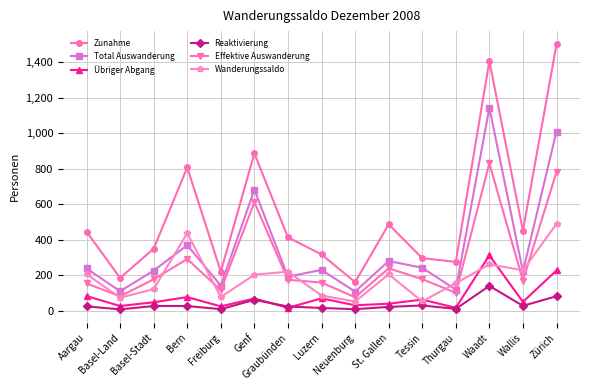

What is the minimum value for Übriger Abgang?

18